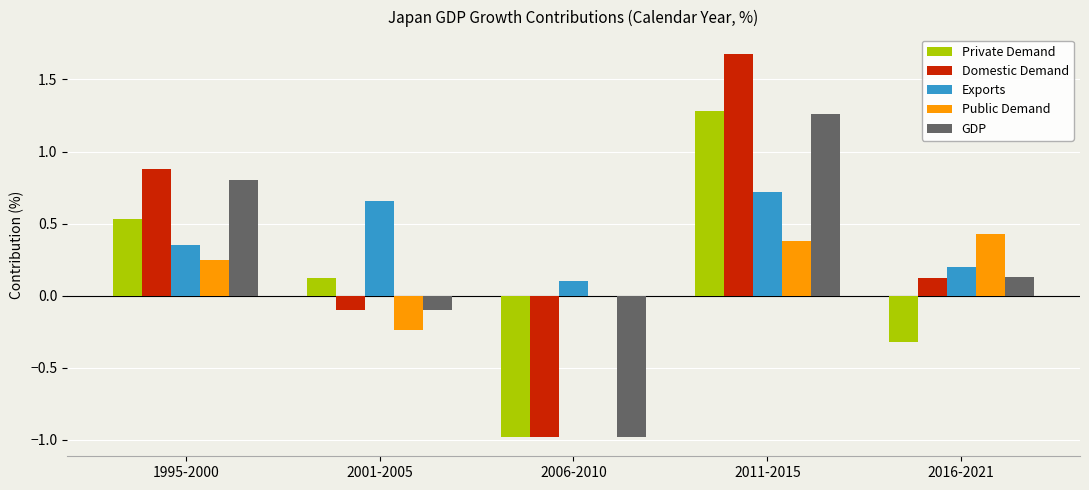

Is the value of Domestic Demand at 2001-2005 greater than the value of Private Demand at 2001-2005?

No